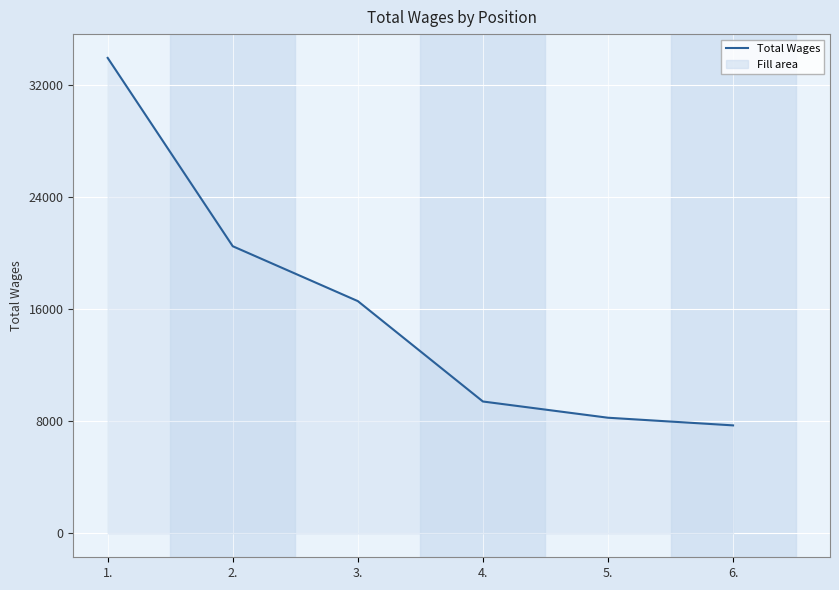

Is it true that the value at 1. is 33934?

True